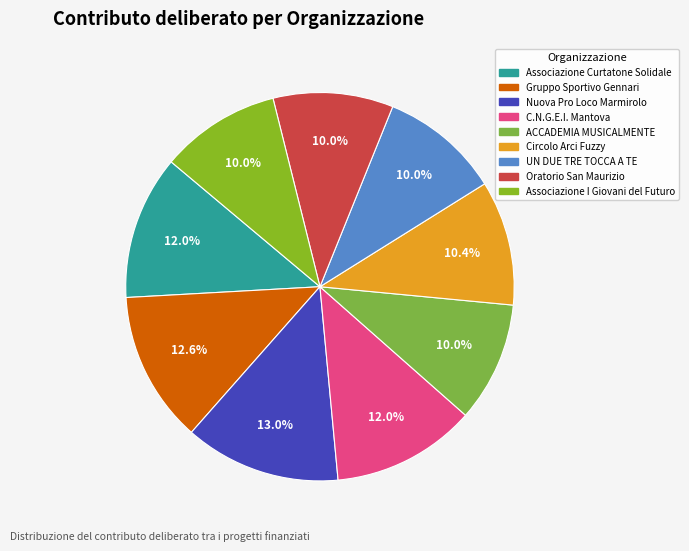

Rank the categories by value from lowest to highest.

ACCADEMIA MUSICALMENTE, UN DUE TRE TOCCA A TE, Oratorio San Maurizio, Associazione I Giovani del Futuro, Circolo Arci Fuzzy, Associazione Curtatone Solidale, C.N.G.E.I. Mantova, Gruppo Sportivo Gennari, Nuova Pro Loco Marmirolo